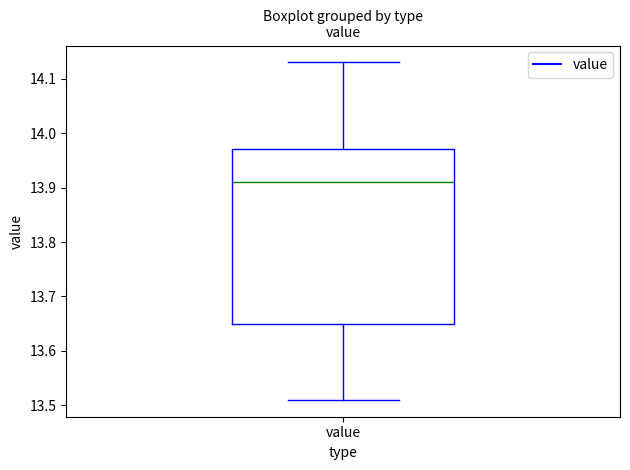

Read this box plot against the y-axis: the position of the median line, the range covered by the box, and the ends of both whiskers. The values are not printed on the chart, so give them approximately, as read against the axis.

median 13.91, box 13.65 to 13.97, whiskers 13.51 to 14.13